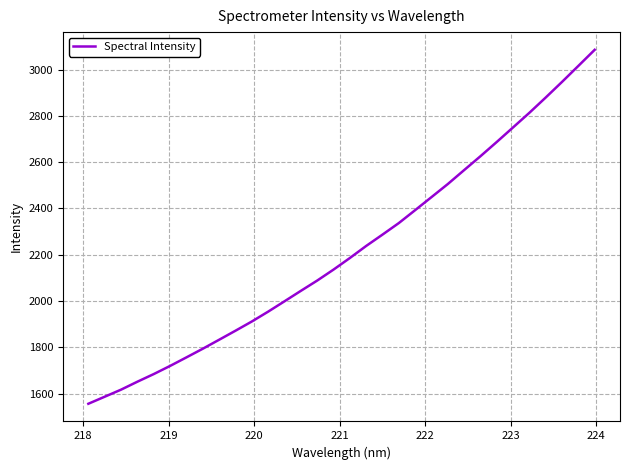

What is the minimum value shown in the chart?

1556.4